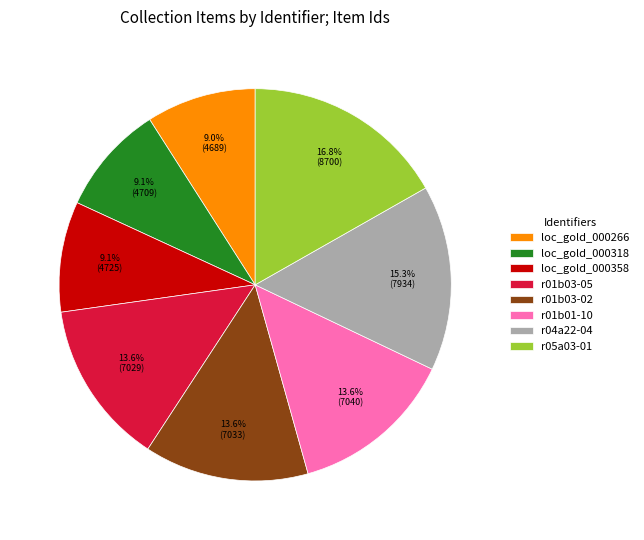

To the nearest percent, what is the combined percentage of r01b03-02 and r01b01-10?

27%